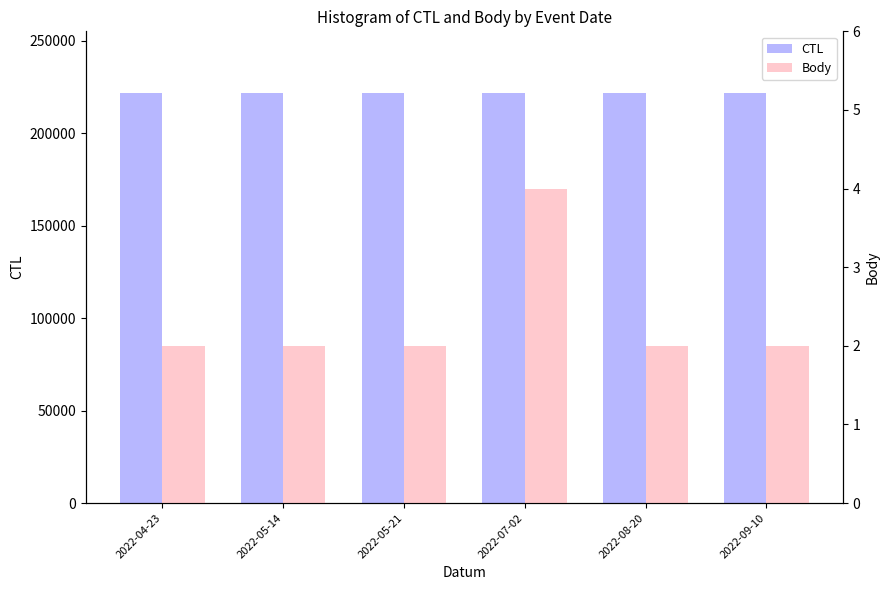

What position from the left is 2022-05-14?

2